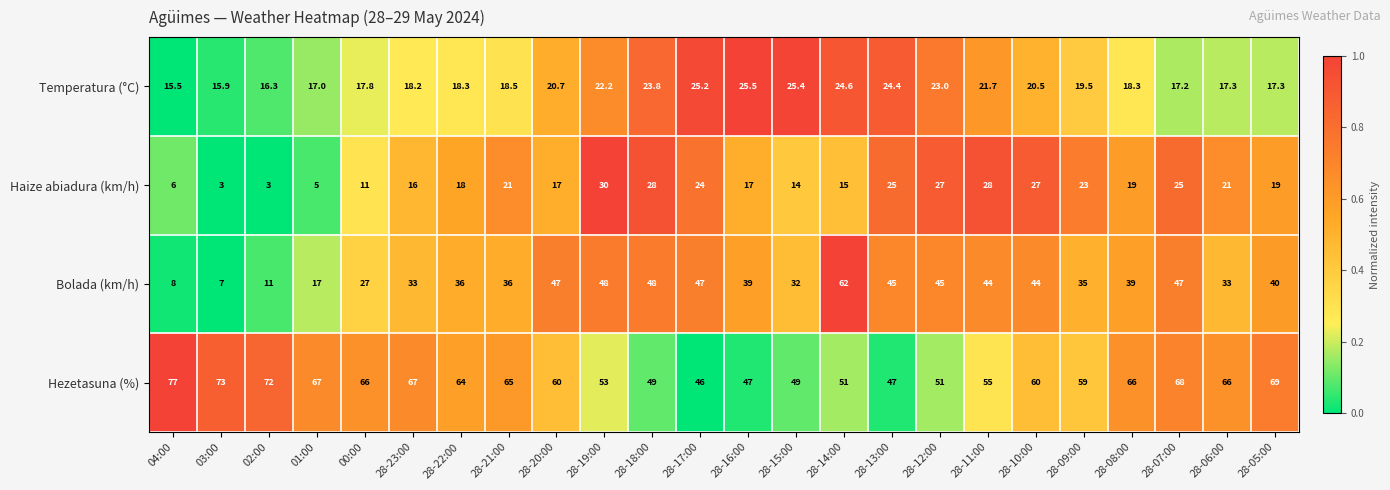

What is the difference between the maximum and second lowest values in the Haize abiadura (km/h) series?

27.0